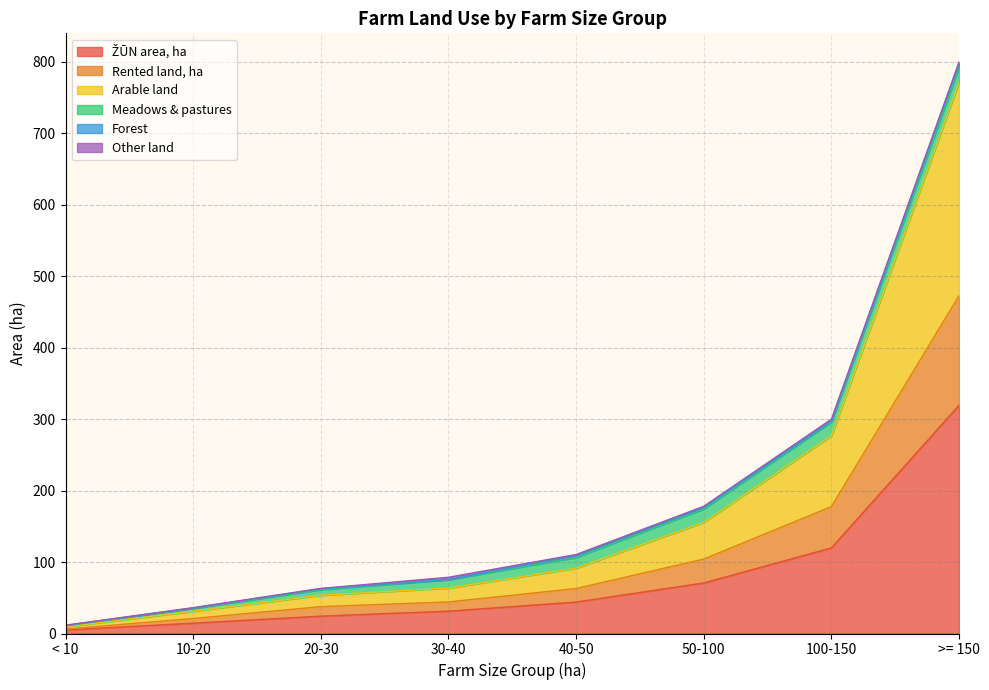

True or false: Rented land, ha and Arable land cross at least once.

False